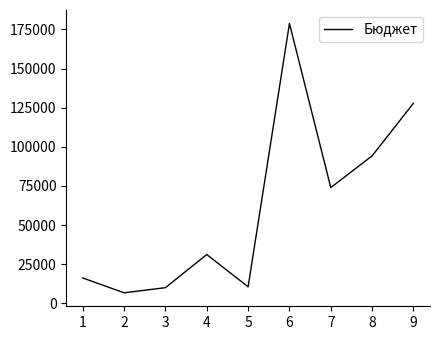

Is it true that the value at 7 is 73942.0?

True